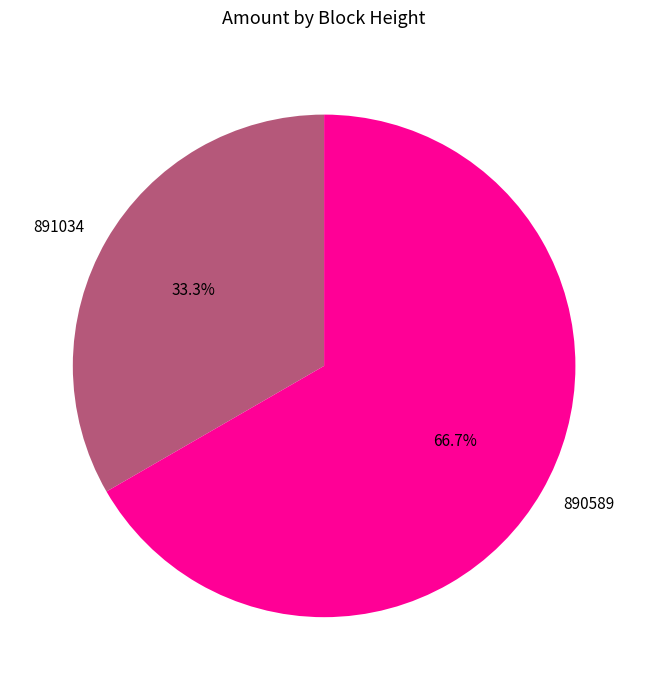

To the nearest percent, what is the average slice percentage?

50%